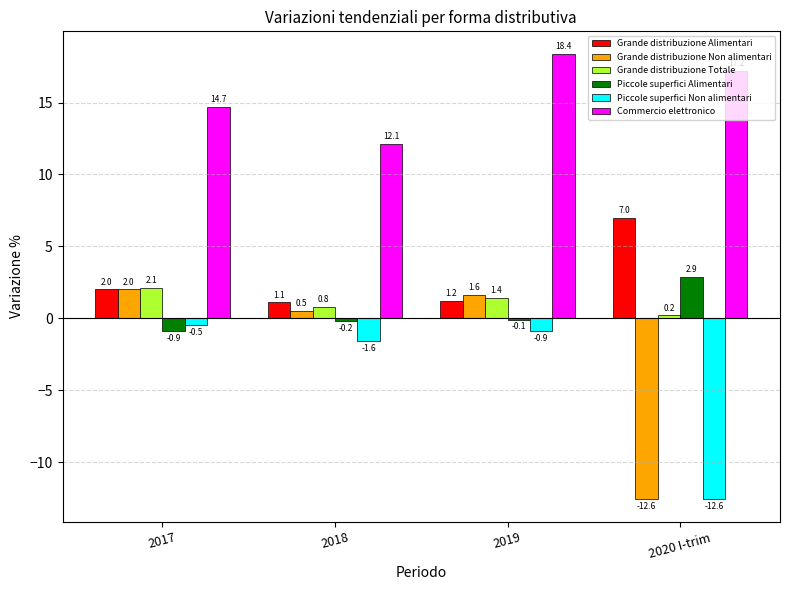

Which category has the highest value in the Grande distribuzione Alimentari series?

2020 I-trim